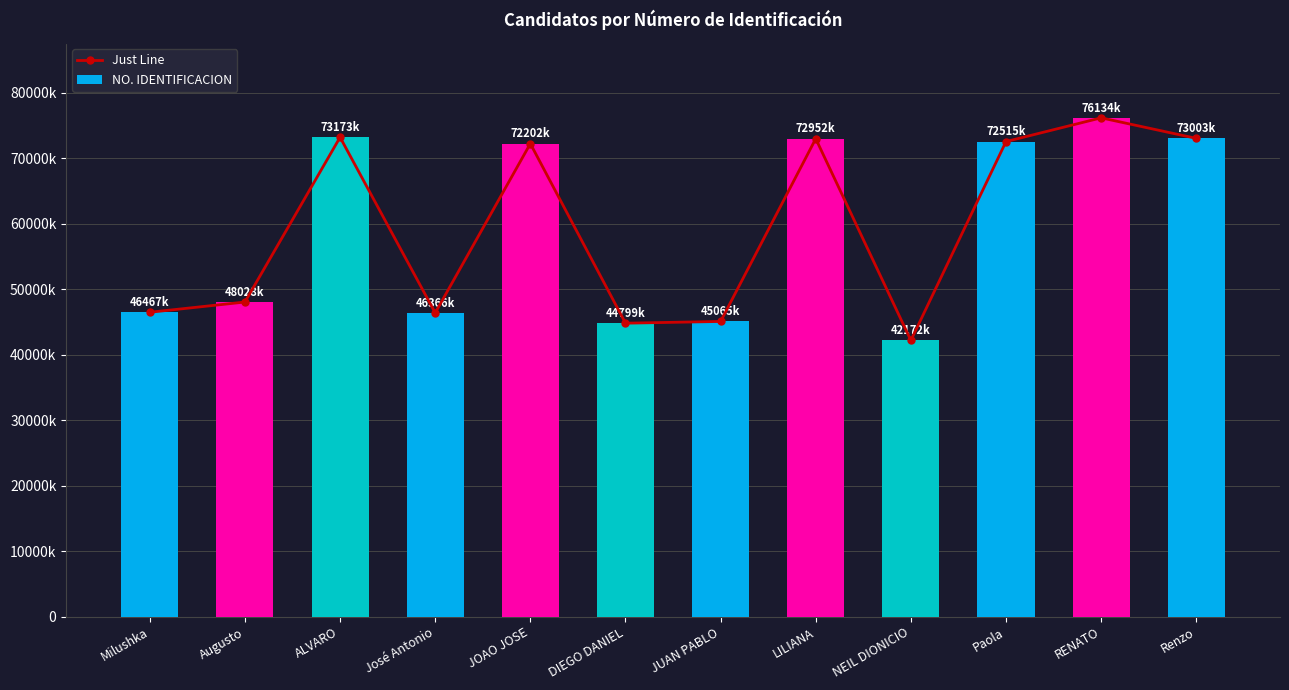

What is the minimum value for Just Line?

42171697